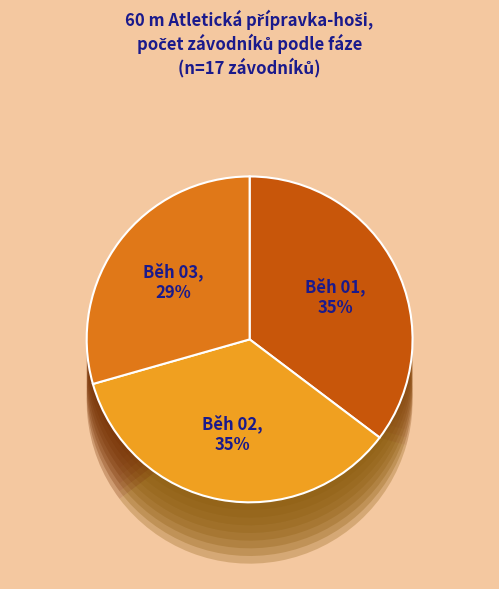

Count the number of slices in the pie.

3